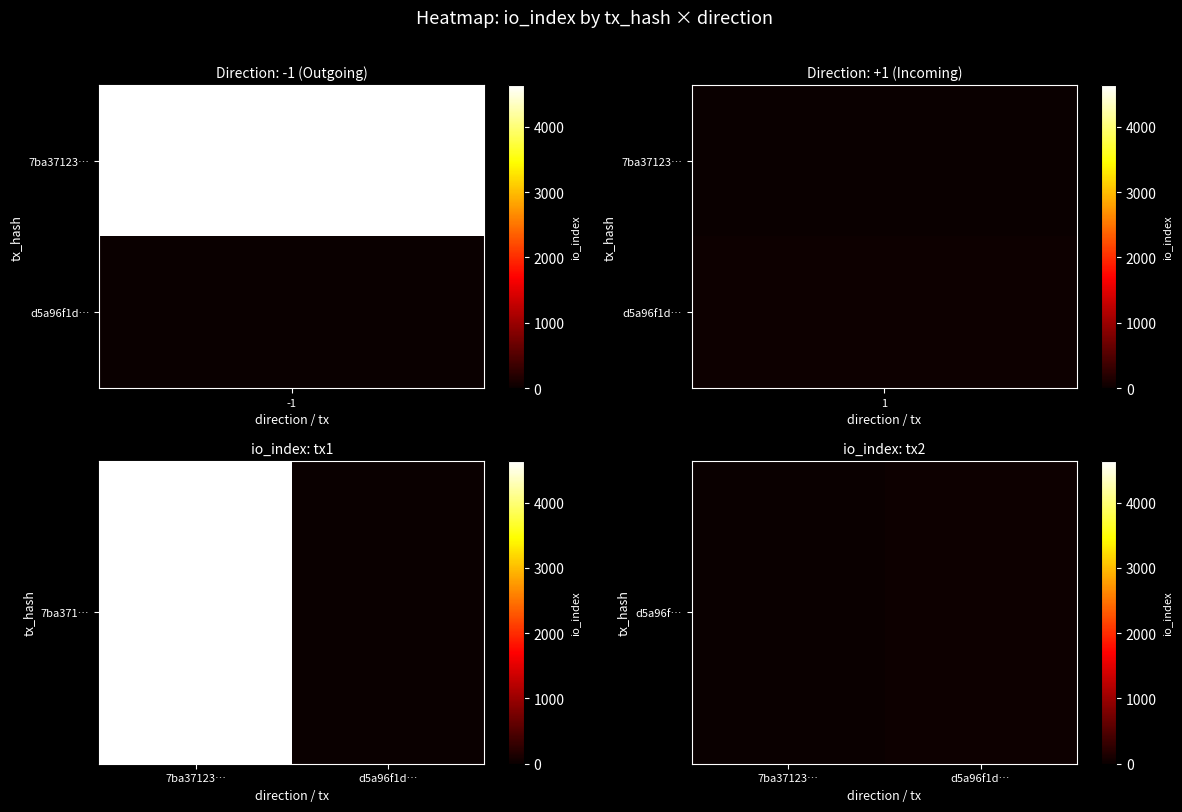

At which label is the value closest to 10?

7ba37123…